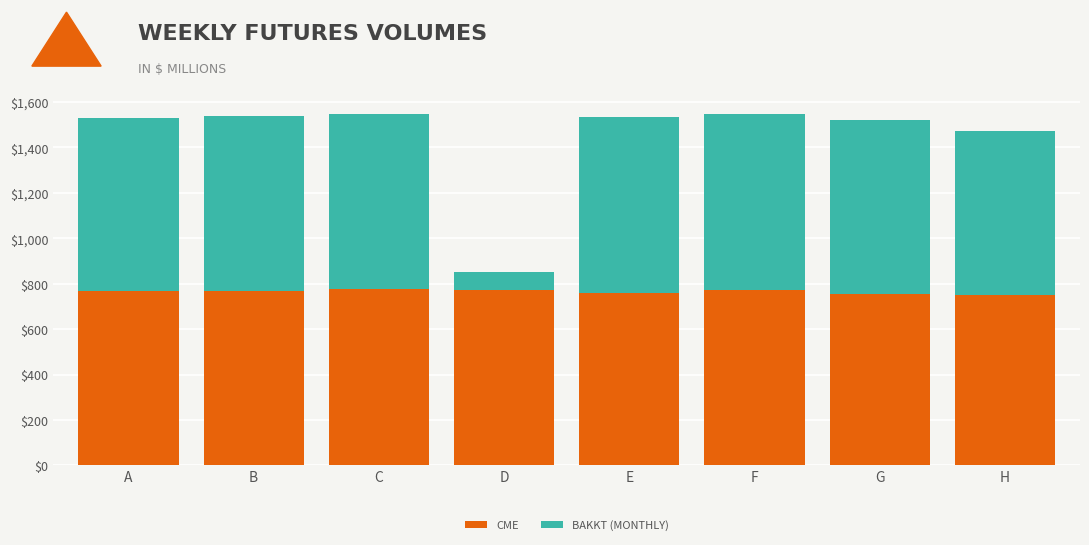

What is the total value across all series at F?

1548.6